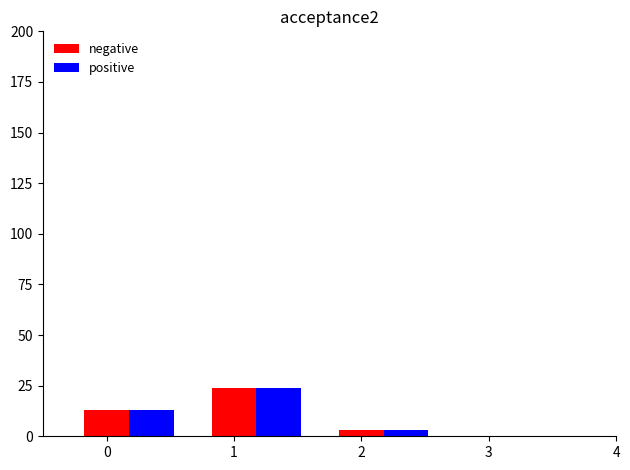

Is it true that positive equals 13 at 0?

True